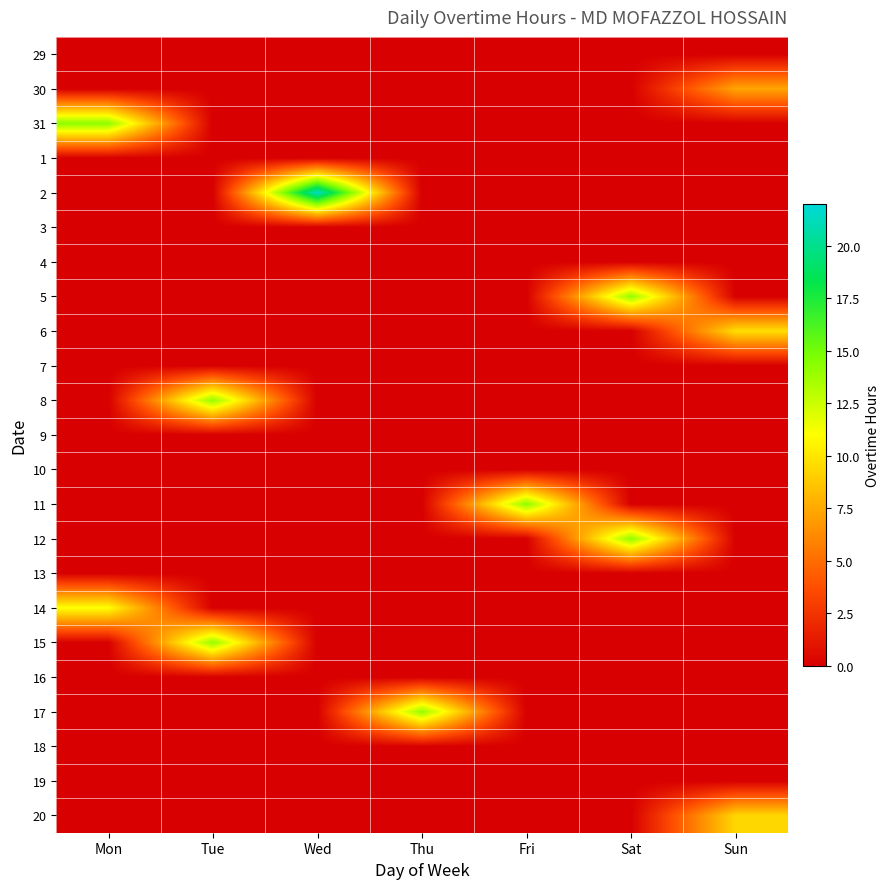

How many distinct data groups are displayed?

23